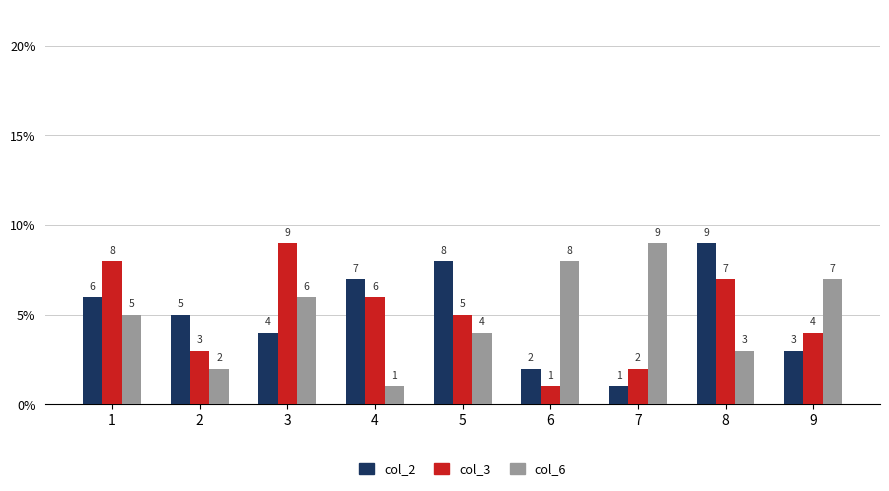

What is the sum of the col_6 values at 8 and 9?

10